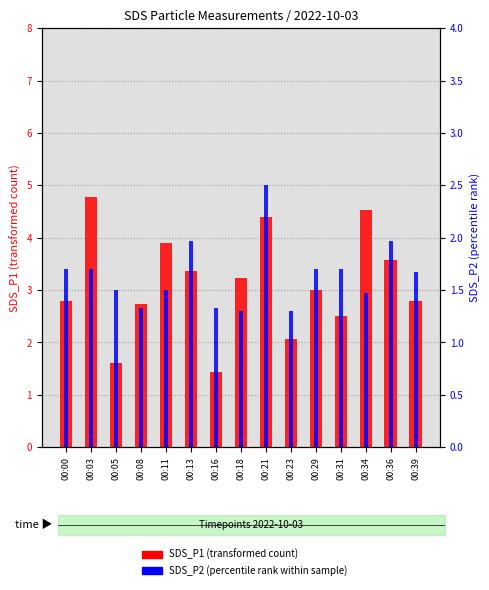

What is the minimum value for SDS_P1?

1.4